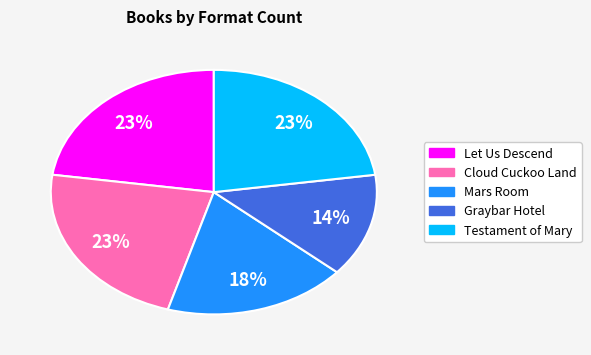

Is Testament of Mary the majority of the pie?

No